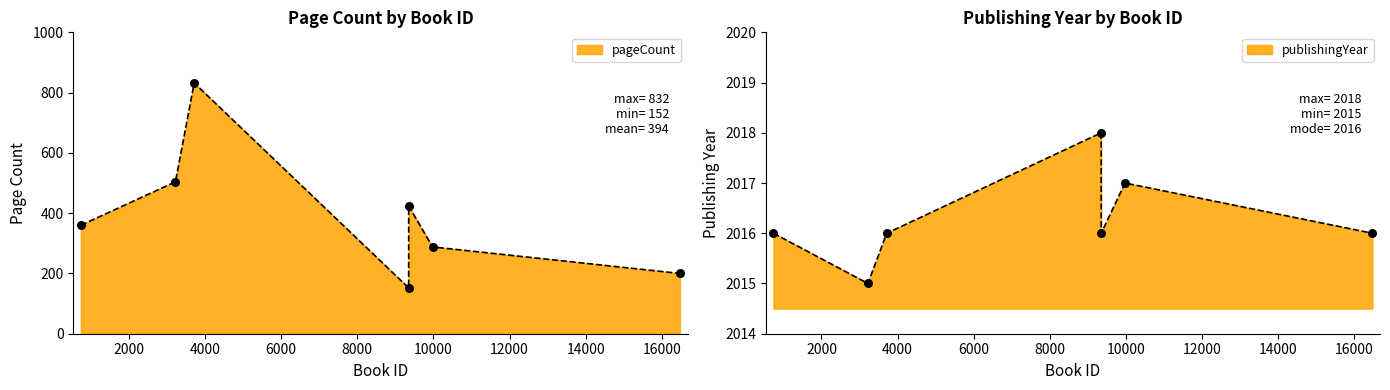

Which series has the largest total across all categories?

publishingYear